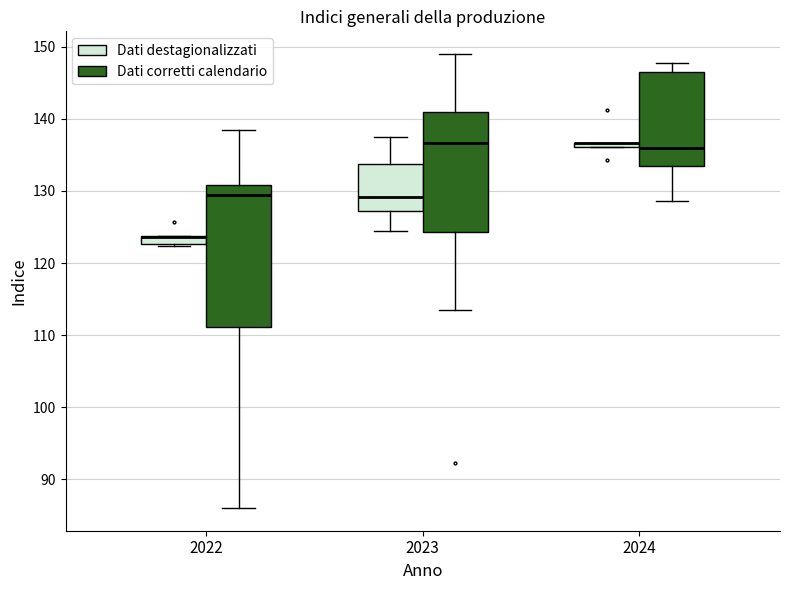

Where does the median line of the box for 2023 (Dati corretti calendario) sit on the y-axis? The values are not printed on the chart, so give them approximately, as read against the axis.

137